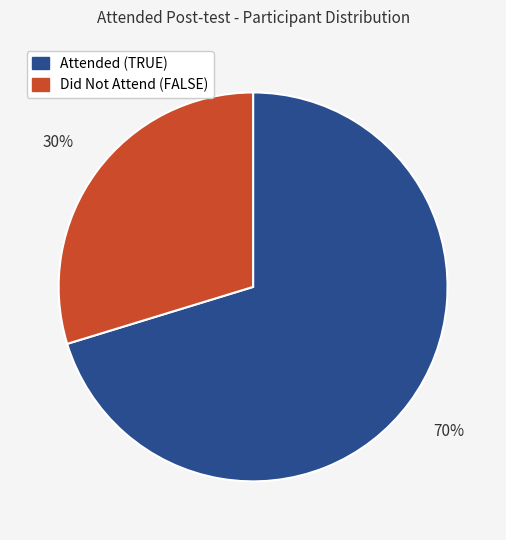

What percentage is the Attended (TRUE) slice, to the nearest percent?

70%